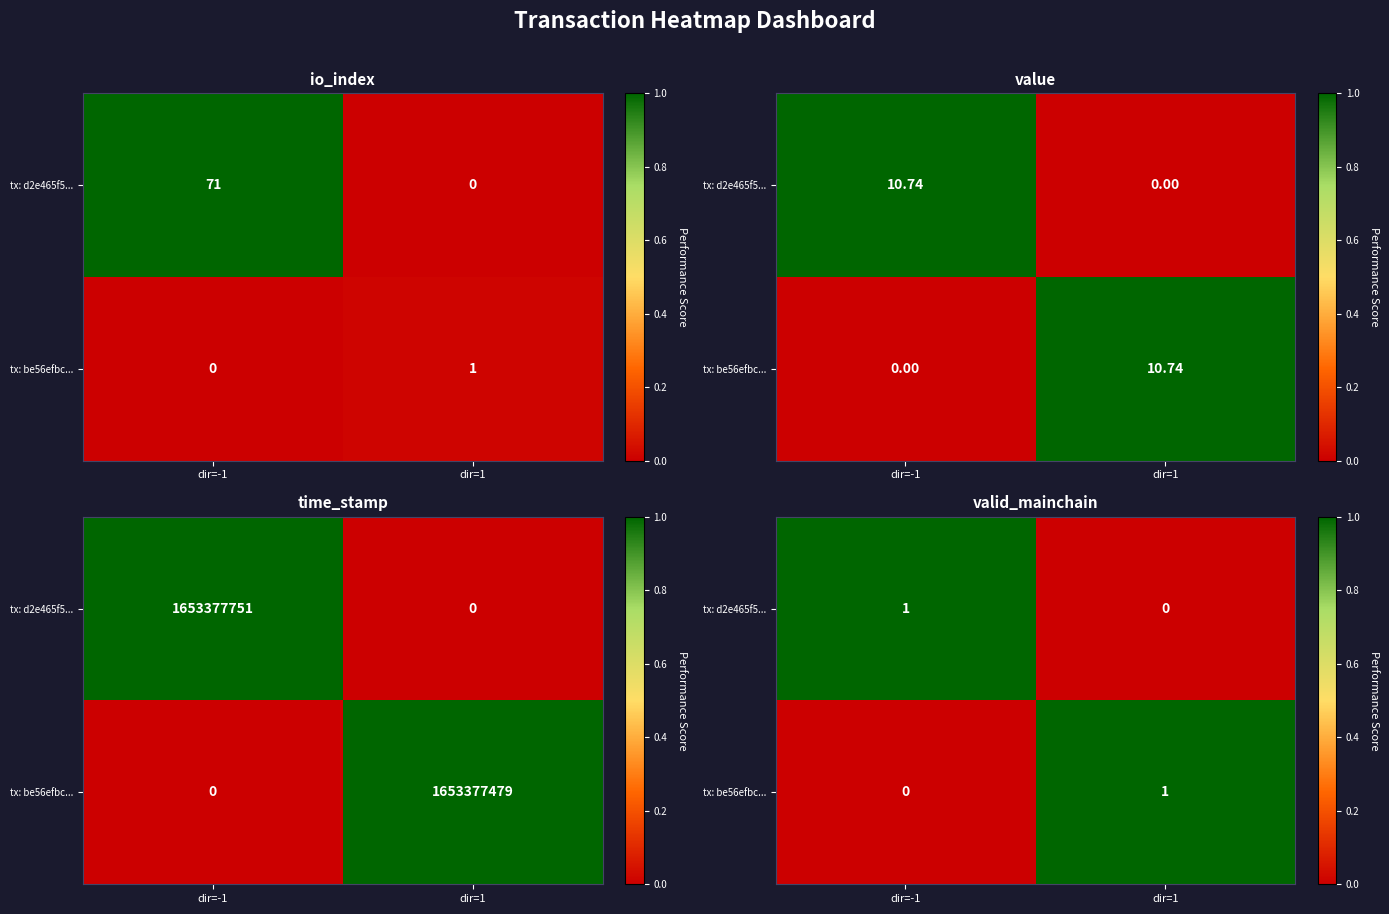

Which series has the largest total across all categories?

tx: d2e465f5...